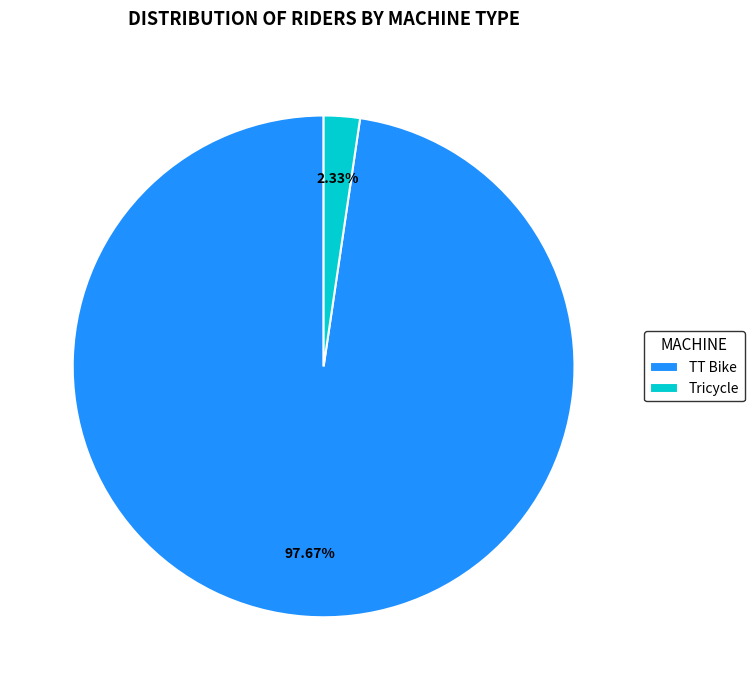

Between TT Bike and Tricycle, which is larger?

TT Bike